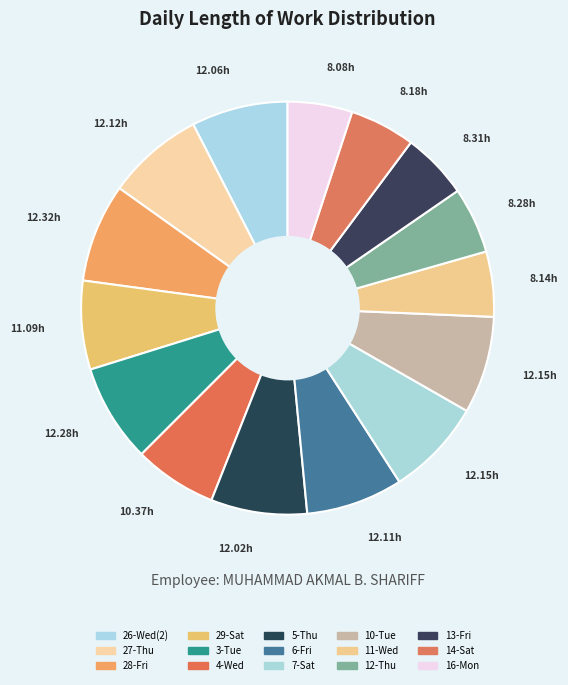

What is the smallest slice in the pie chart?

16-Mon